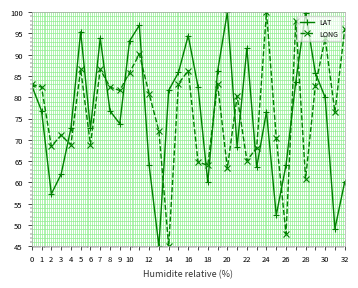

In LAT, how many points are lower than both neighbors (excluding endpoints)?

9